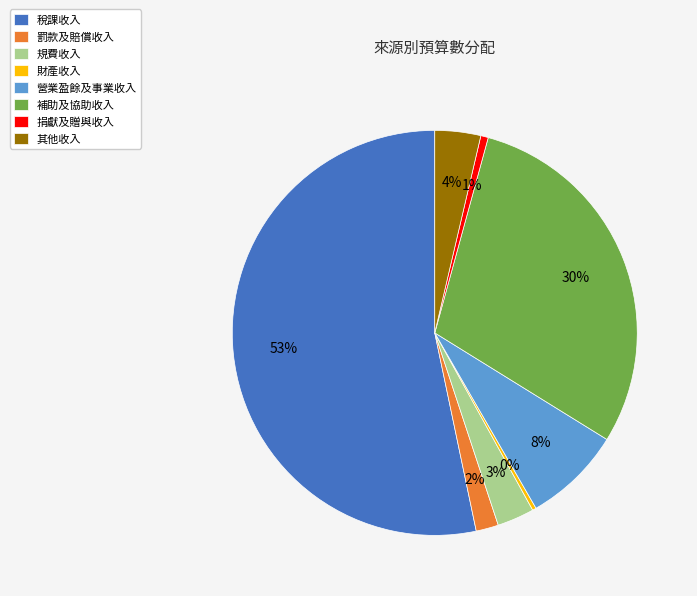

Which has a higher value, 財產收入 or 其他收入?

其他收入